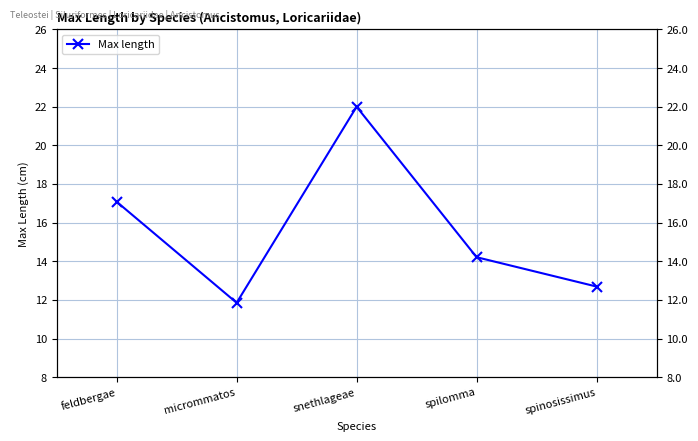

Reading right to left, what are all the values shown in this chart?

spinosissimus=12.7	spilomma=14.2	snethlageae=22.0	micrommatos=11.8	feldbergae=17.1